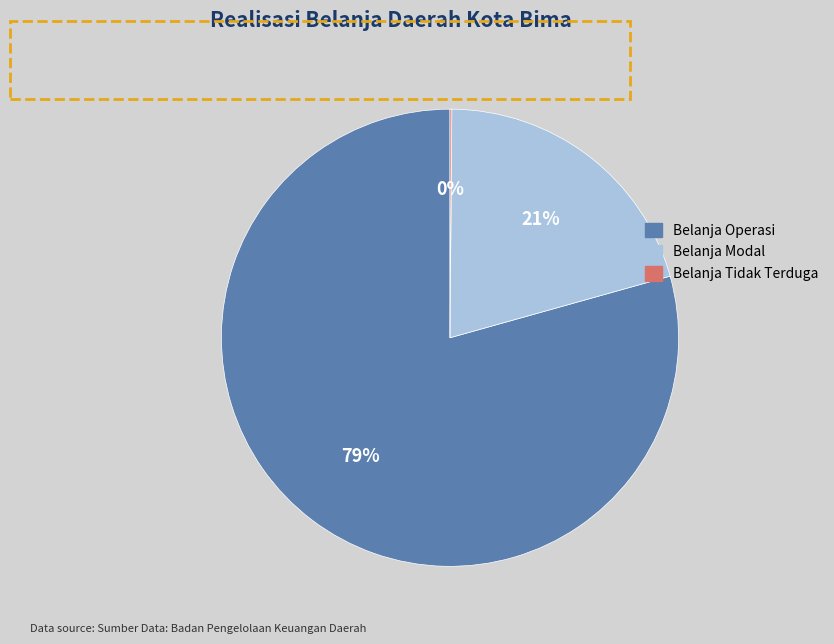

Does Belanja Modal represent more than half of the total?

No